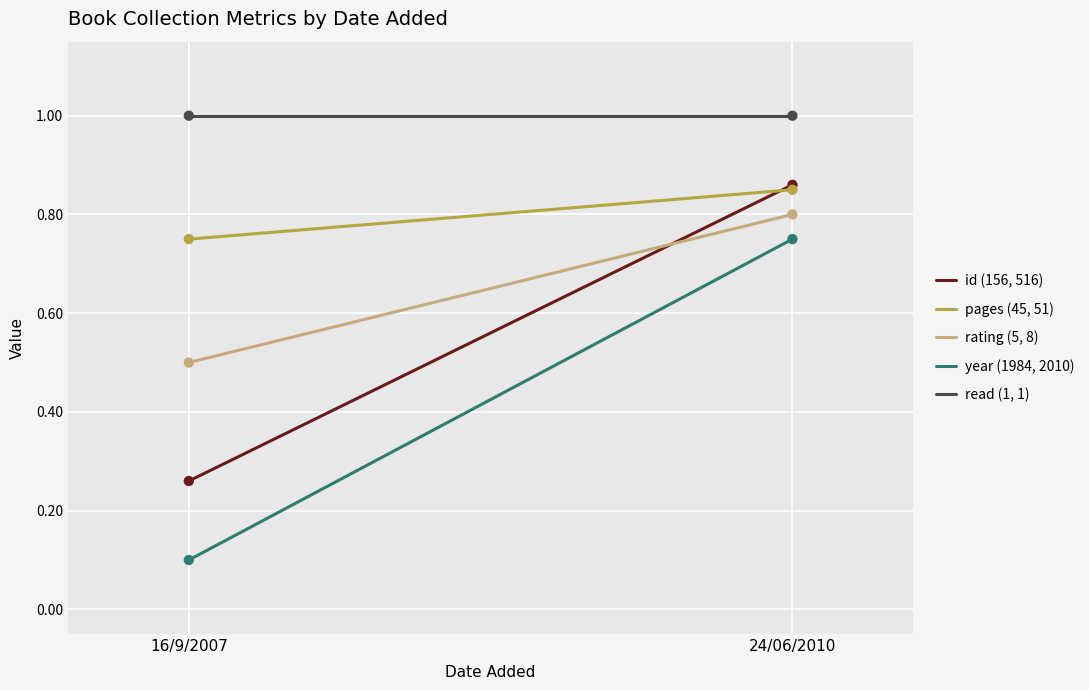

What is the total value across all series at 16/9/2007?

2.6